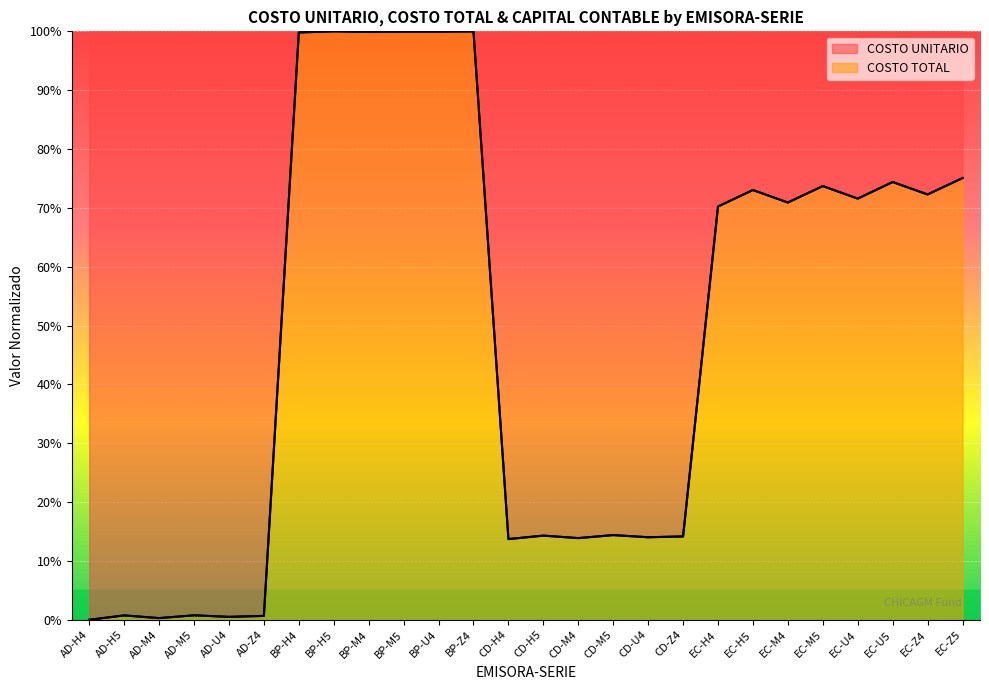

What is the label of the 25th point from the right?

AD-H5